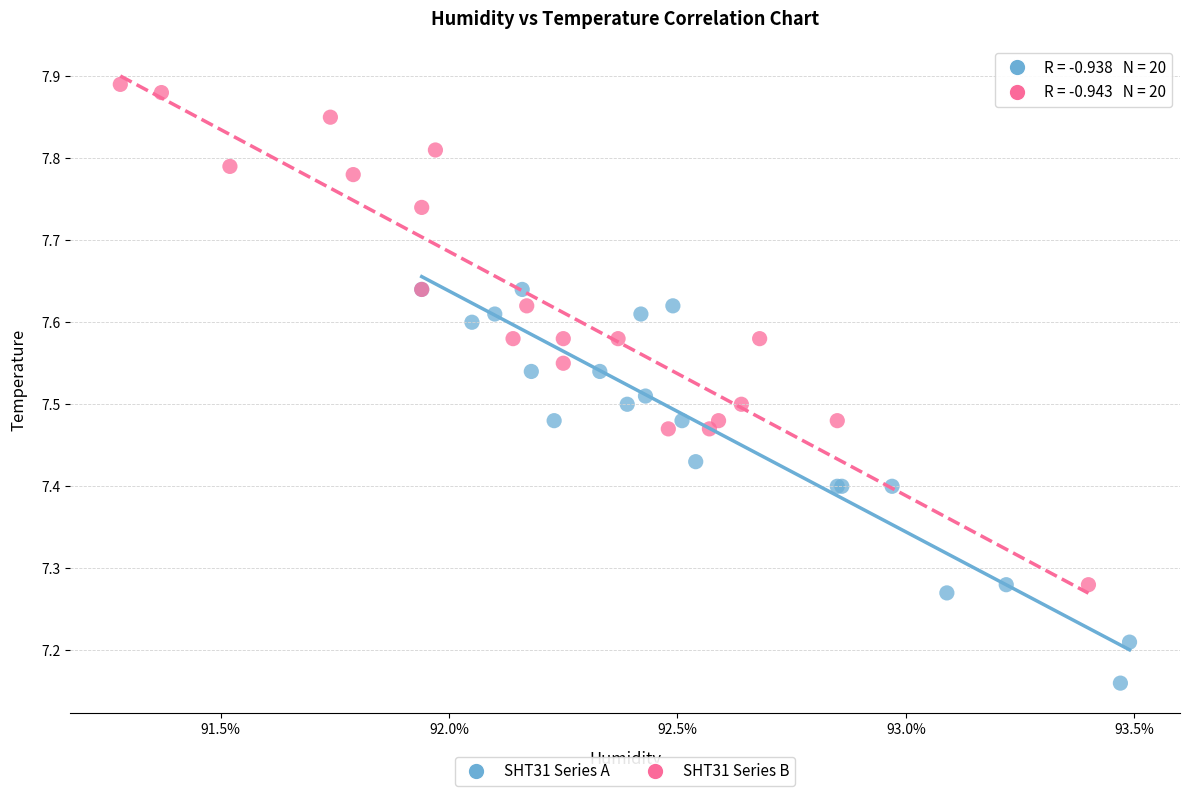

Which series reaches the maximum Y coordinate?

SHT31 Series B